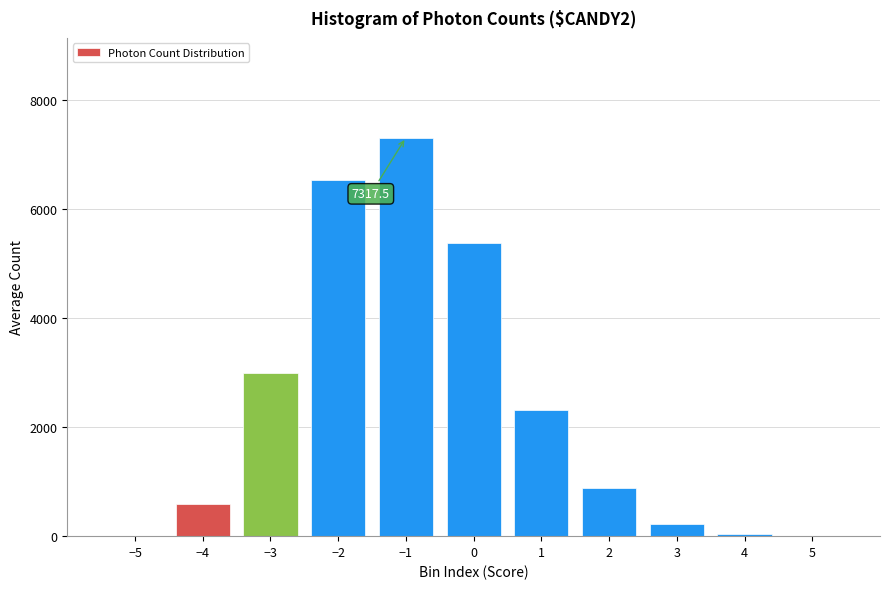

What is the sum of all values?

26298.5